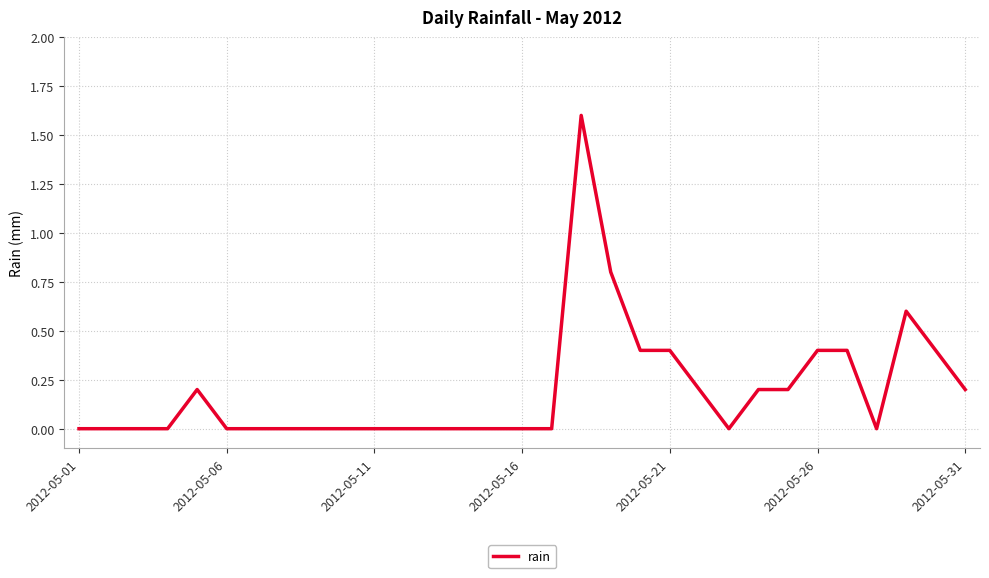

What is the difference between the maximum and minimum values?

1.6